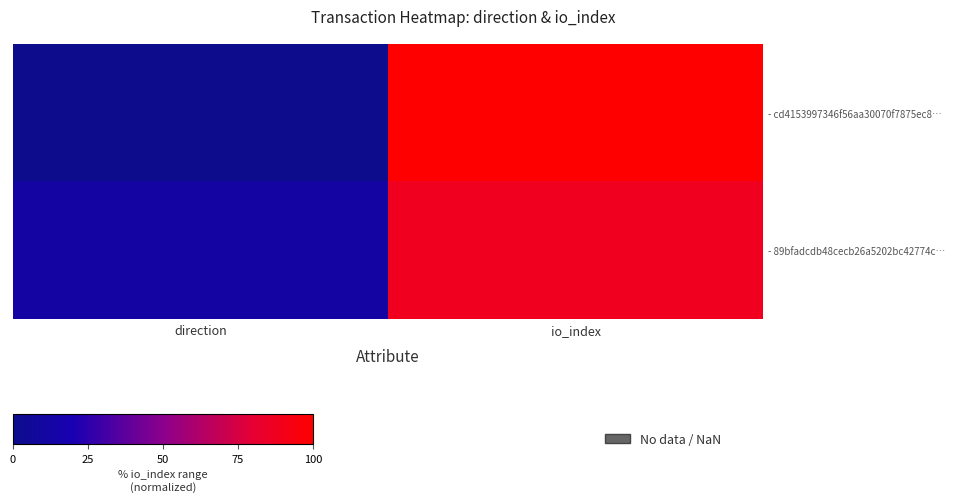

Between direction and io_index, which is larger?

io_index